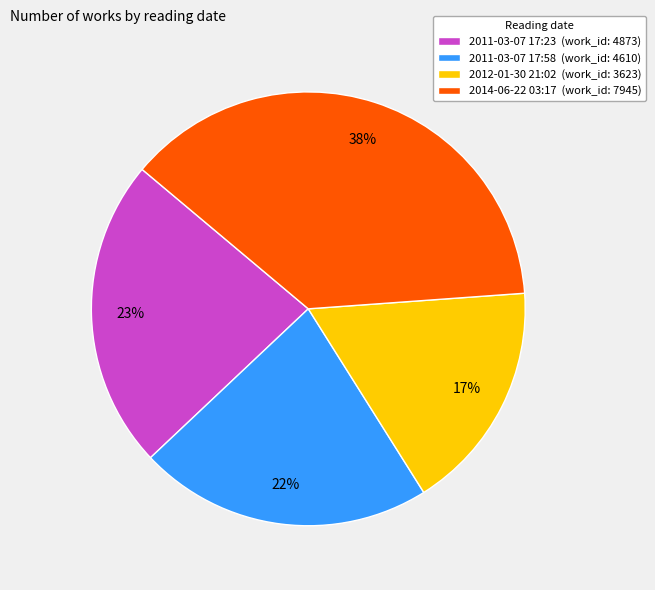

What percentage is the 2014-06-22 03:17 slice, to the nearest percent?

38%